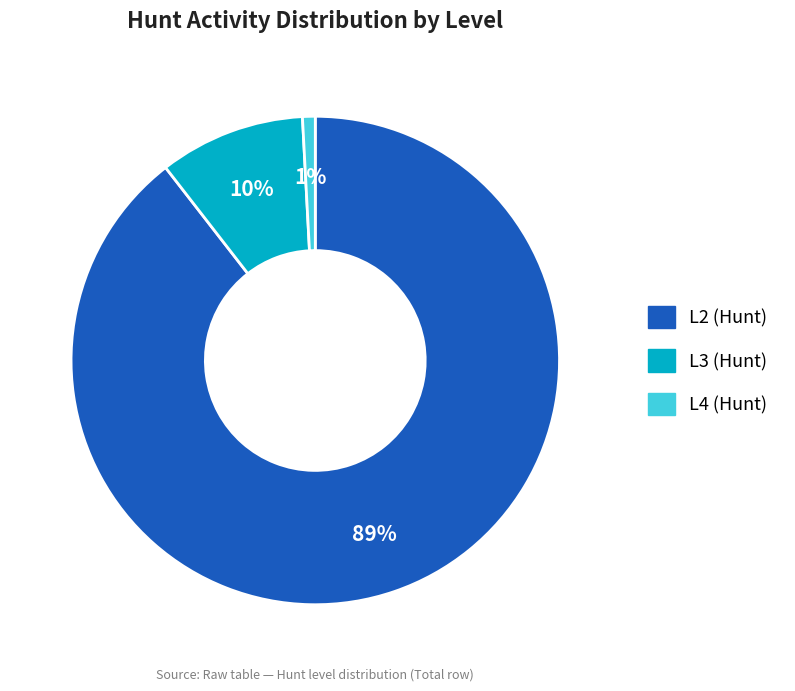

Is there any slice that represents more than half of the pie?

Yes